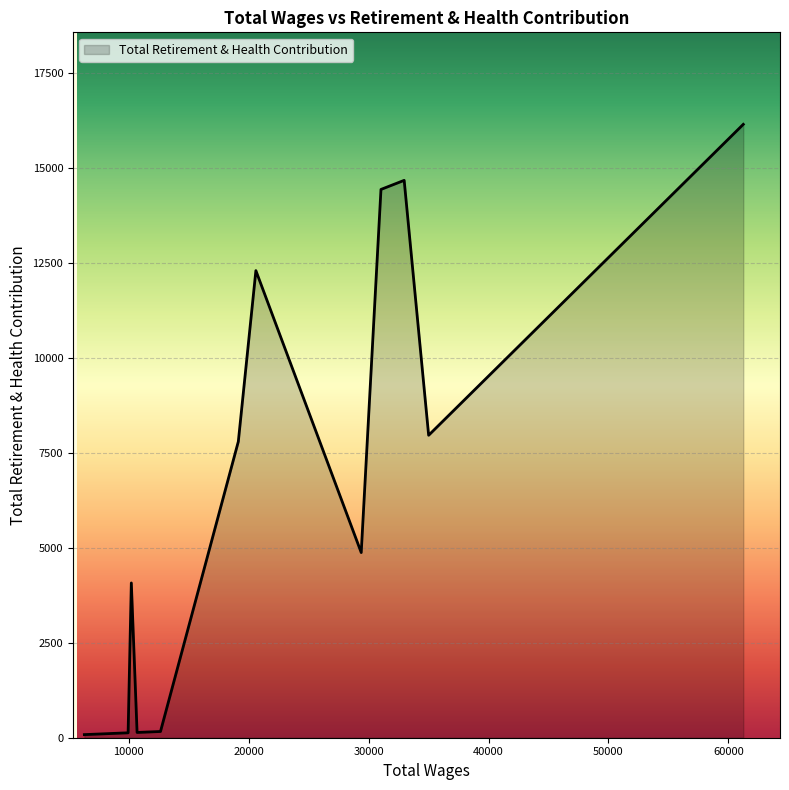

What is the maximum value shown in the chart?

16153